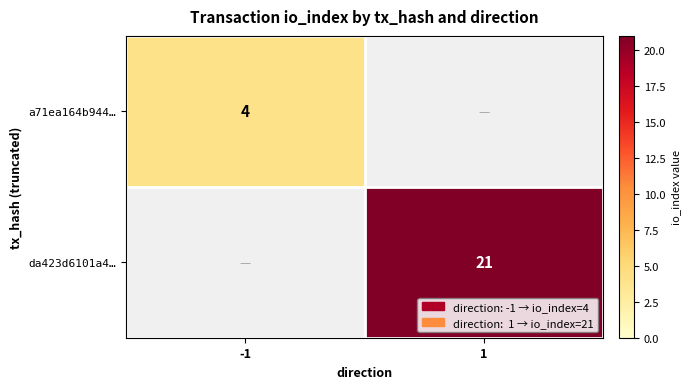

How many distinct data groups are displayed?

2